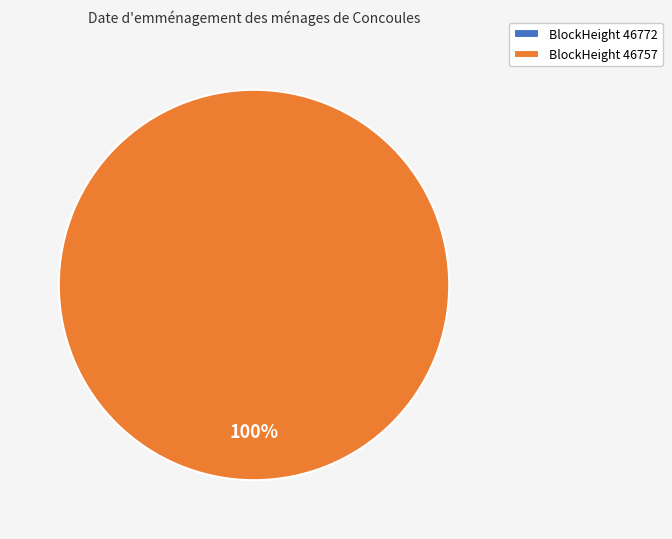

To the nearest percent, what is the difference between the 46757 and 46772 slice percentages?

100%